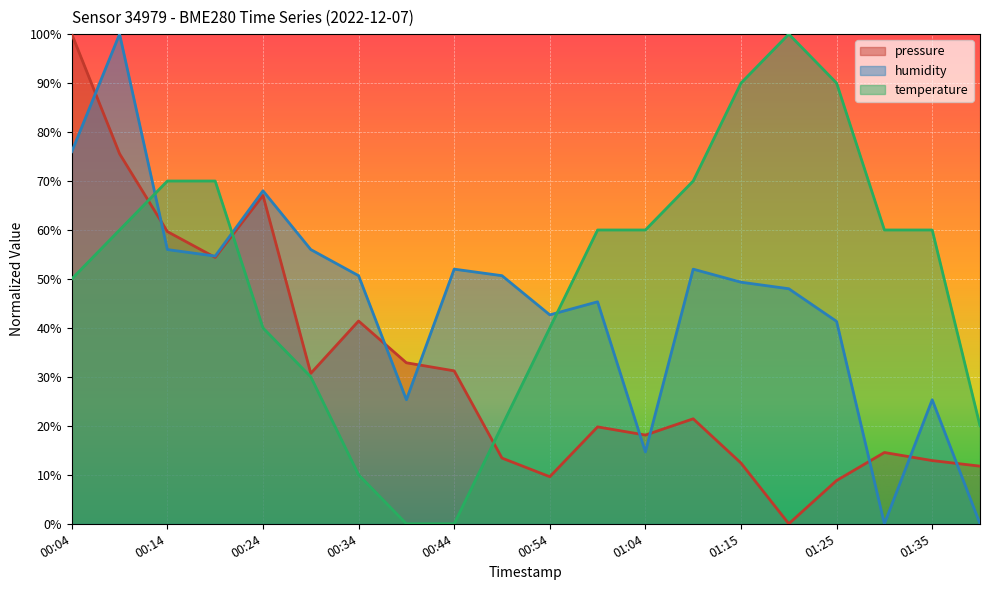

The value of pressure at 01:10 is 8.0. True or false?

False